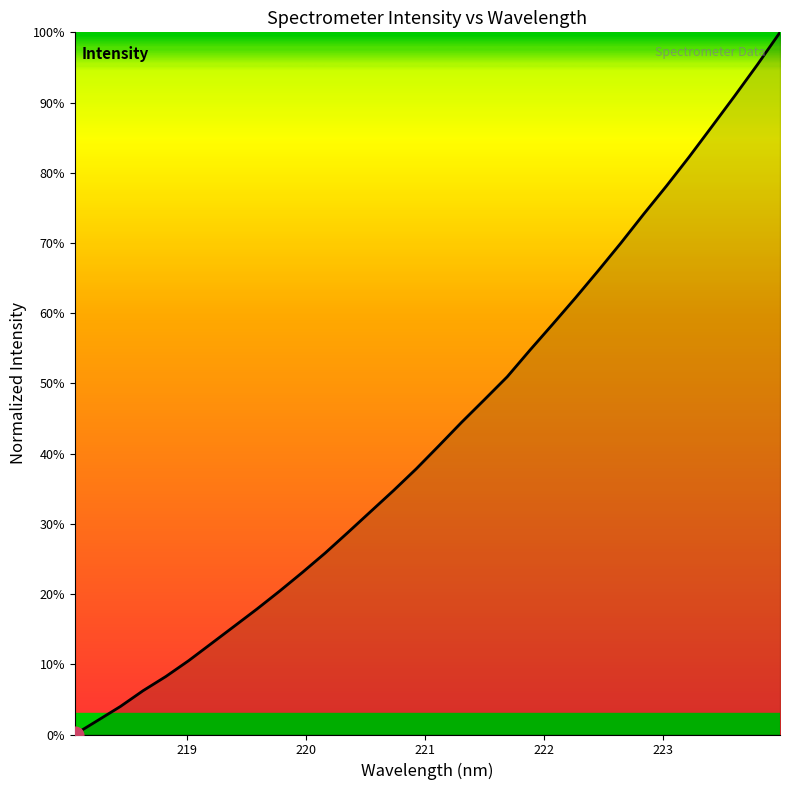

Does the chart have visible grid lines?

No